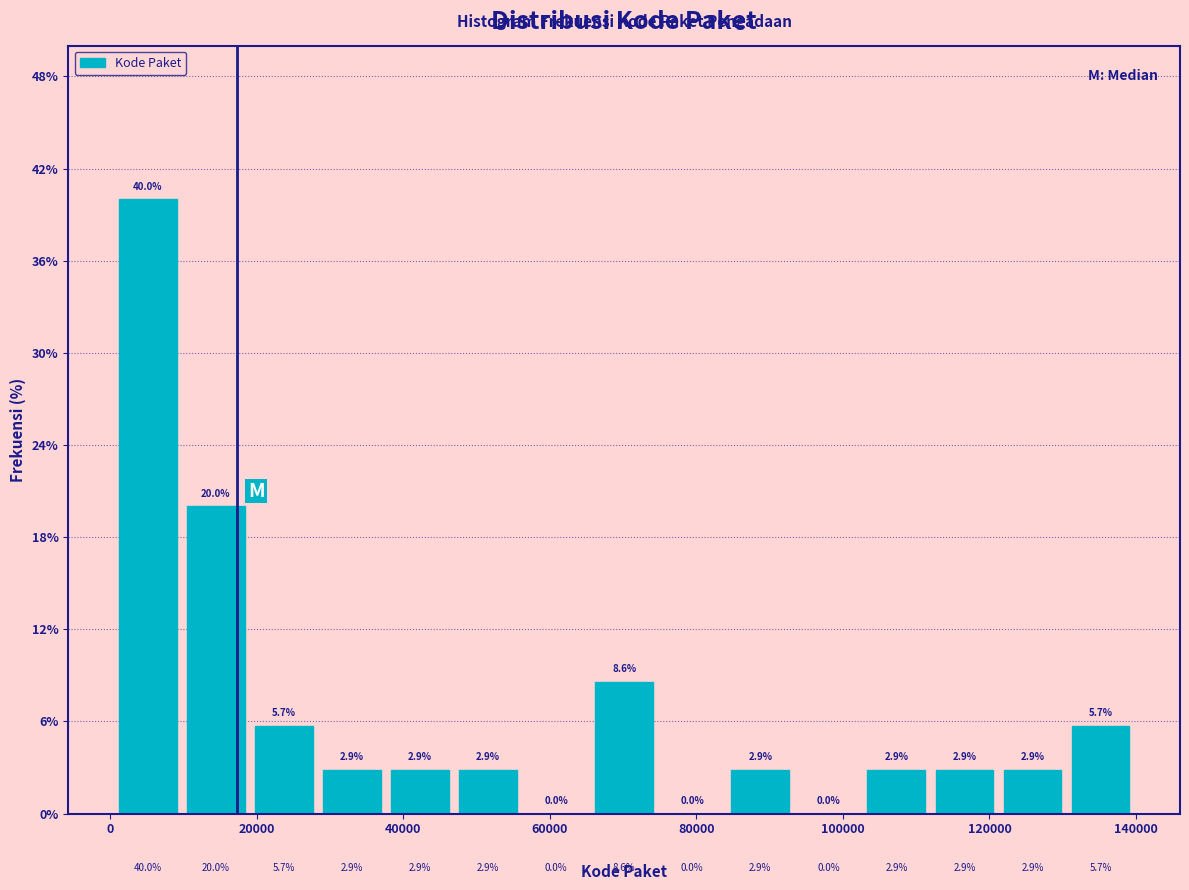

Reading left to right, list every bar in this chart as the range it spans on the x-axis followed by its height. The bar edges are not printed on the chart, so give them approximately, as read against the axis.

0 to 10000: 40.0
10000 to 20000: 20.0
20000 to 28000: 5.7
28000 to 38000: 2.9
38000 to 46000: 2.9
46000 to 56000: 2.9
56000 to 66000: 0.0
66000 to 74000: 8.6
74000 to 84000: 0.0
84000 to 94000: 2.9
94000 to 102000: 0.0
102000 to 112000: 2.9
112000 to 122000: 2.9
122000 to 130000: 2.9
130000 to 140000: 5.7